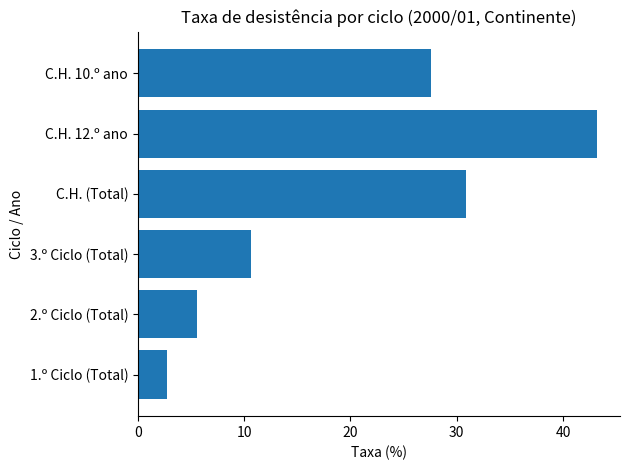

Where is the data nearest to the value 22?

C.H. 10.º ano